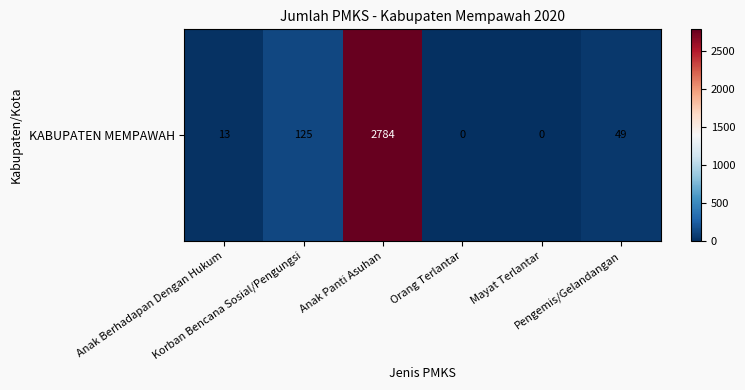

Reading left to right, list all the values displayed in this chart.

Anak Berhadapan Dengan Hukum=13	Korban Bencana Sosial/Pengungsi=125	Anak Panti Asuhan=2784	Orang Terlantar=0	Mayat Terlantar=0	Pengemis/Gelandangan=49